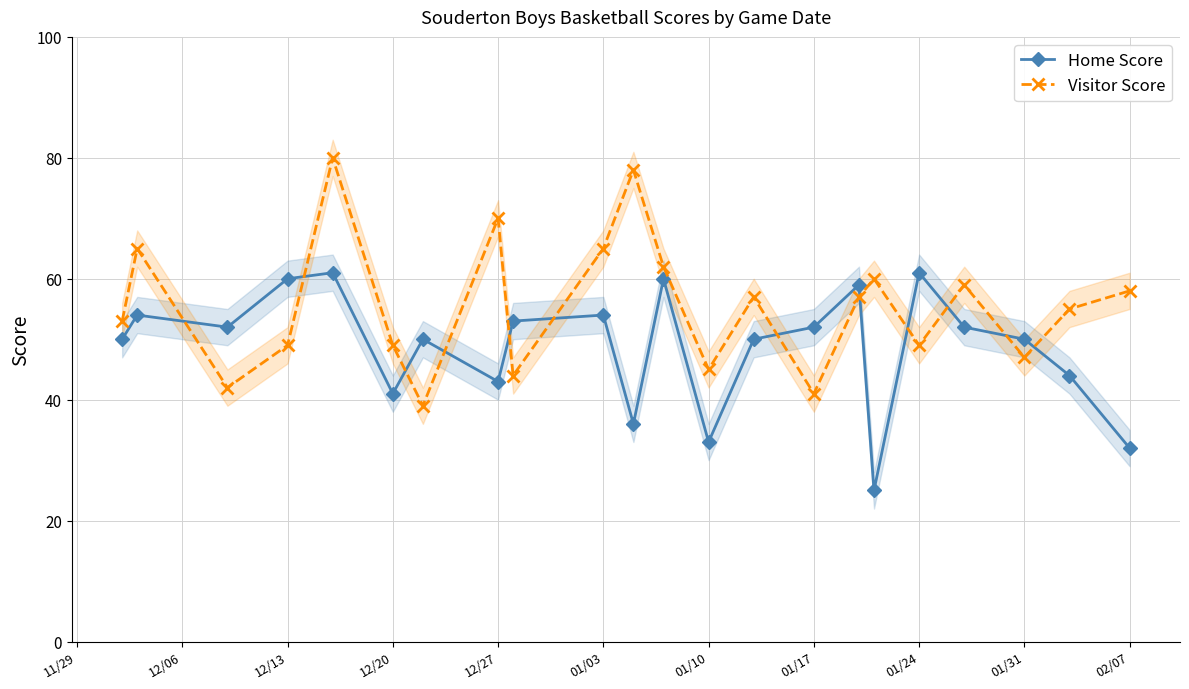

After their last crossing, which series has the higher values: Home Score or Visitor Score?

Visitor Score